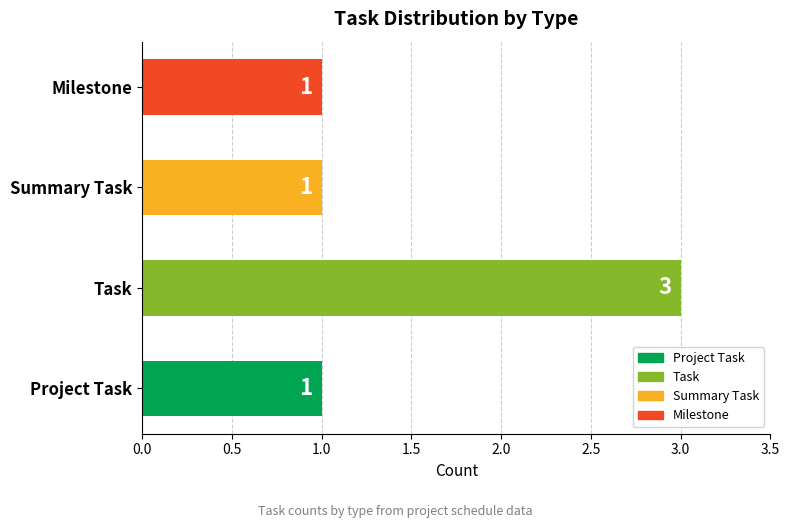

True or false: the data shows 2 at Milestone.

False